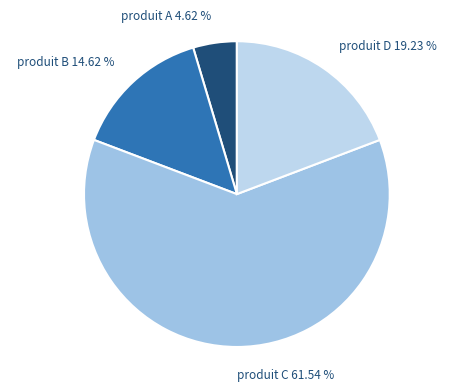

To the nearest percent, what is the average slice percentage?

25%